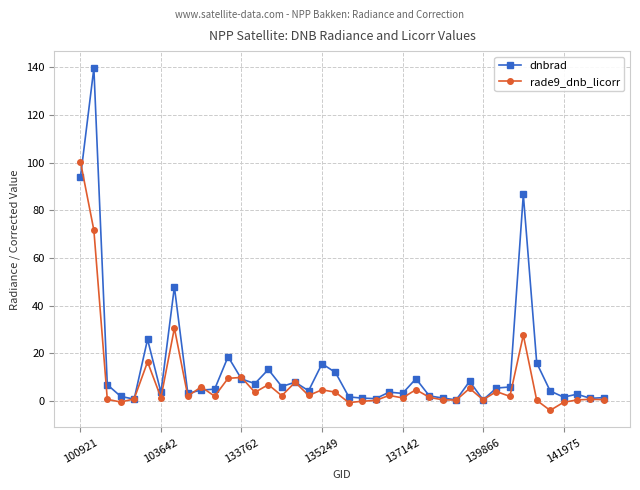

Which series has the largest total across all categories?

dnbrad